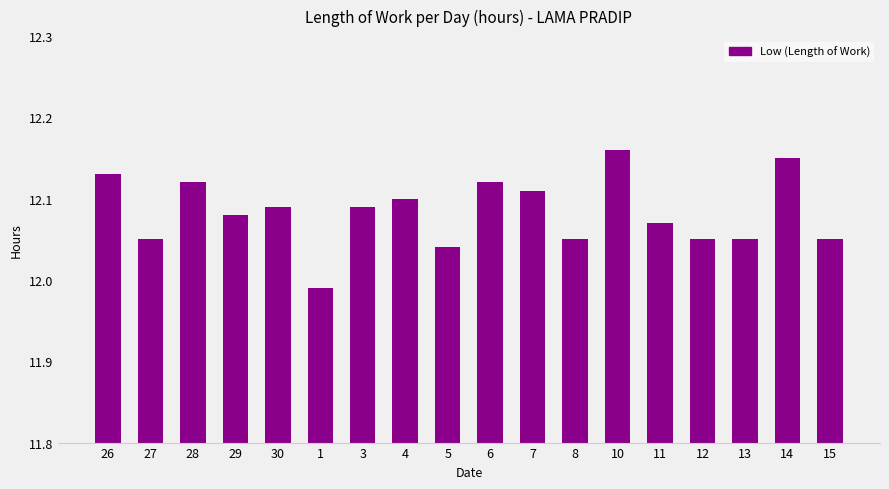

Which category has the lowest value across all series?

1